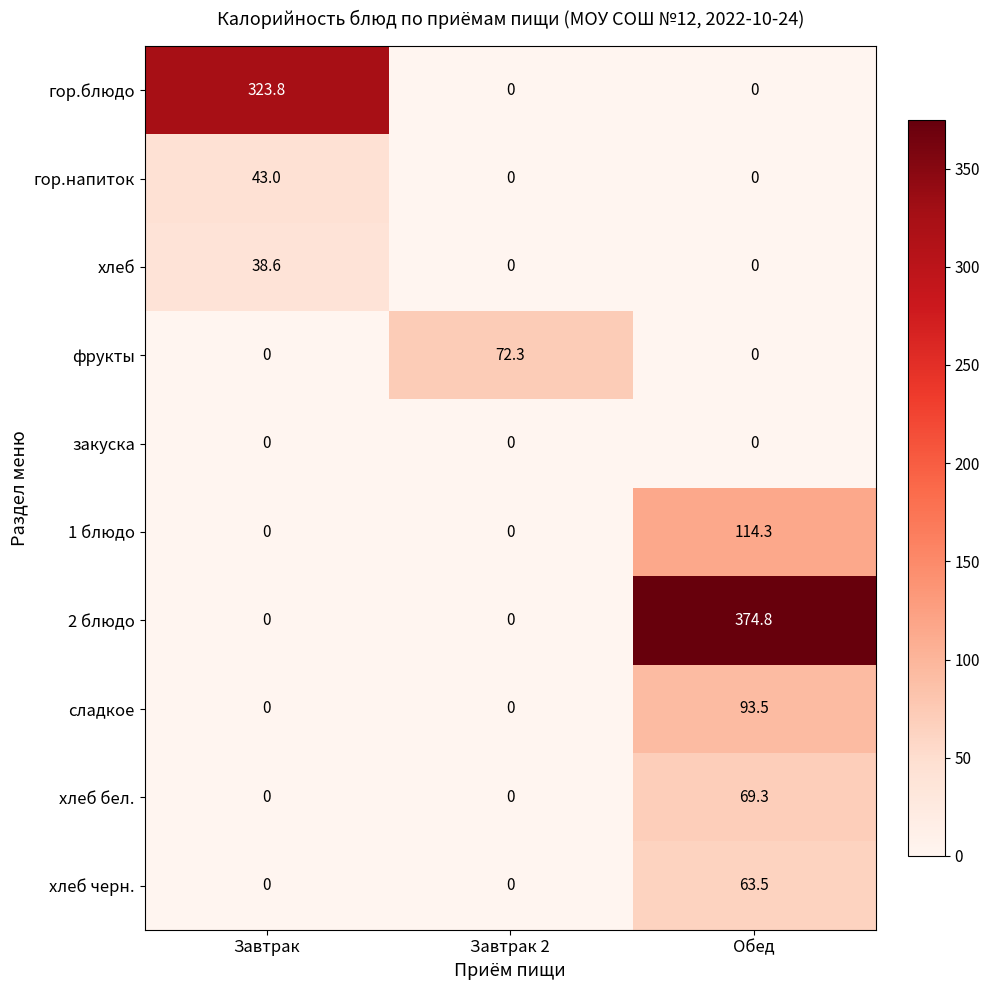

Which category has the highest value in the хлеб бел. series?

Обед